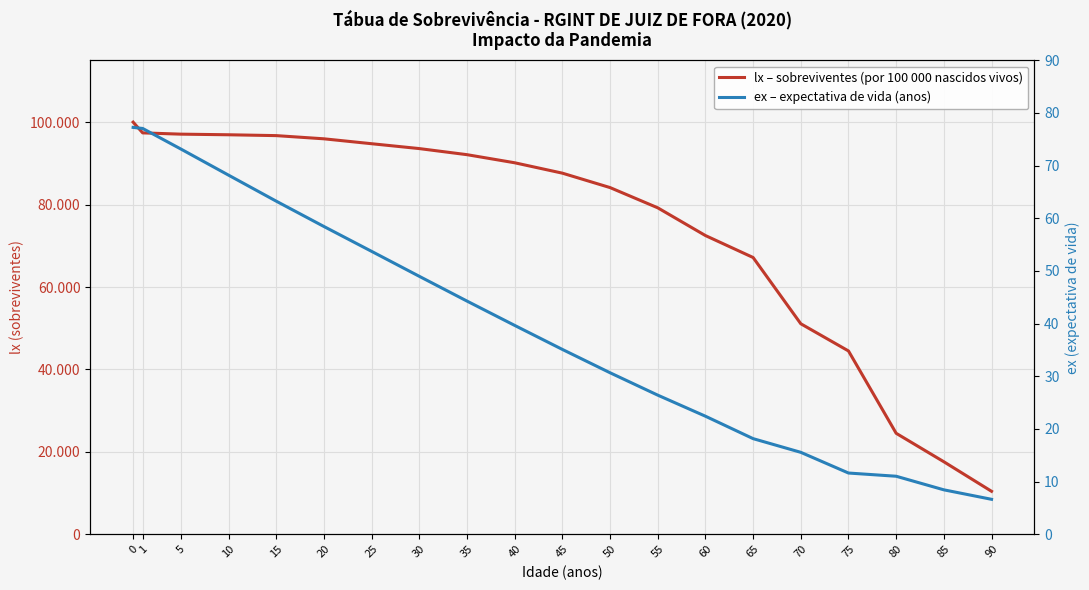

Which has a higher value, 70 or 55?

55